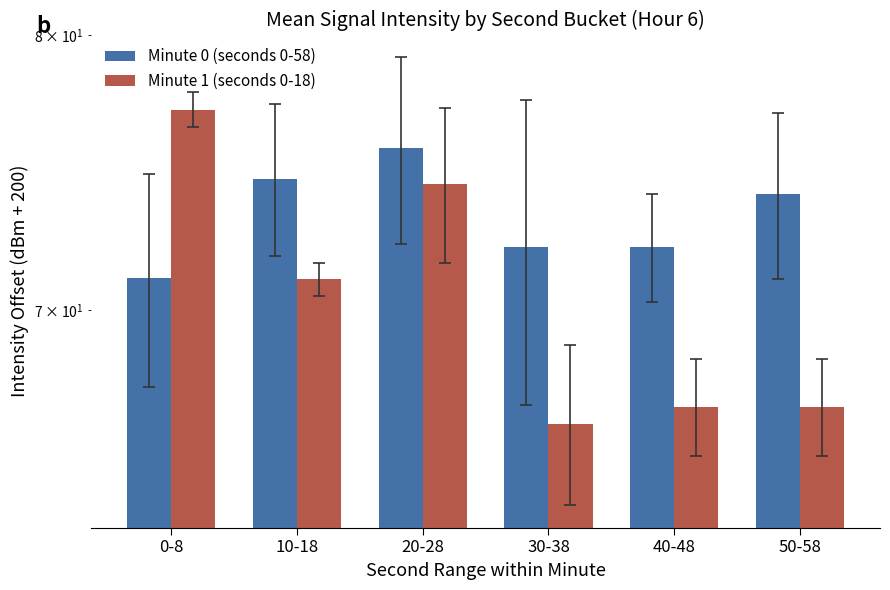

Which series has the largest total across all categories?

Minute 0 (seconds 0-58)